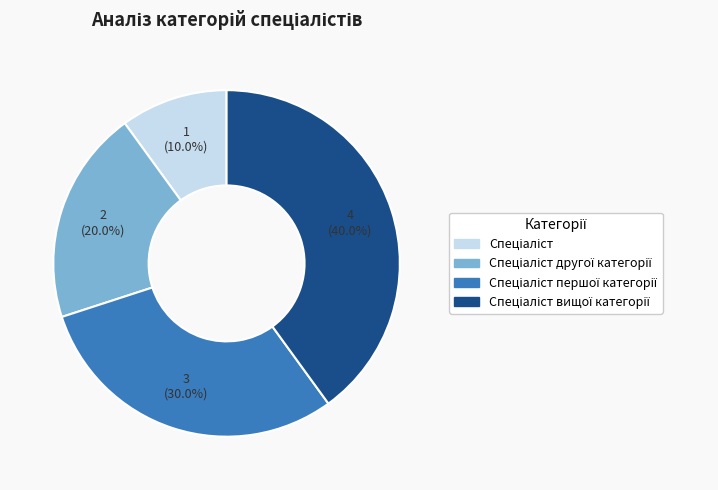

Is there a majority slice in this chart?

No